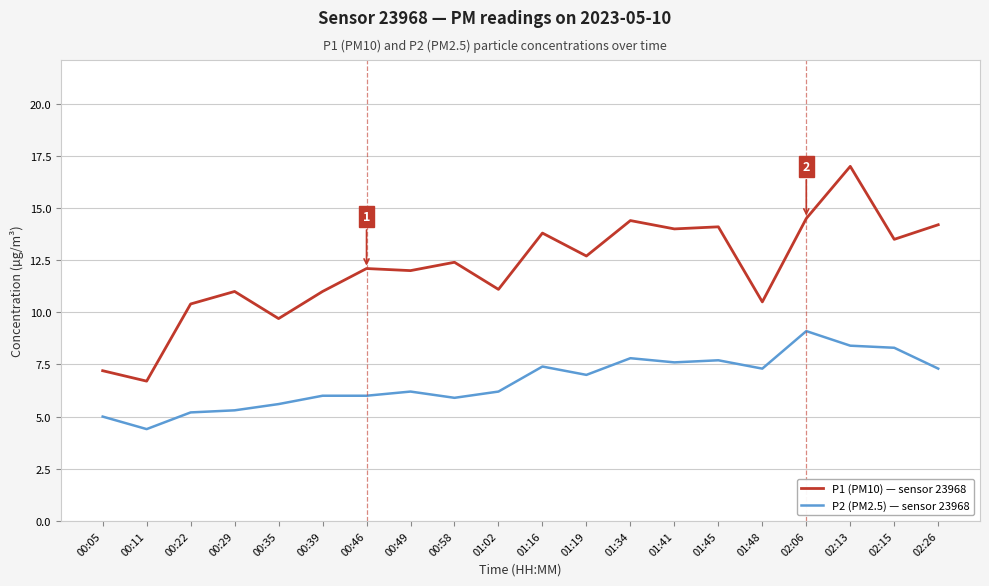

True or false: P1 (PM10) — sensor 23968 and P2 (PM2.5) — sensor 23968 cross at least once.

False